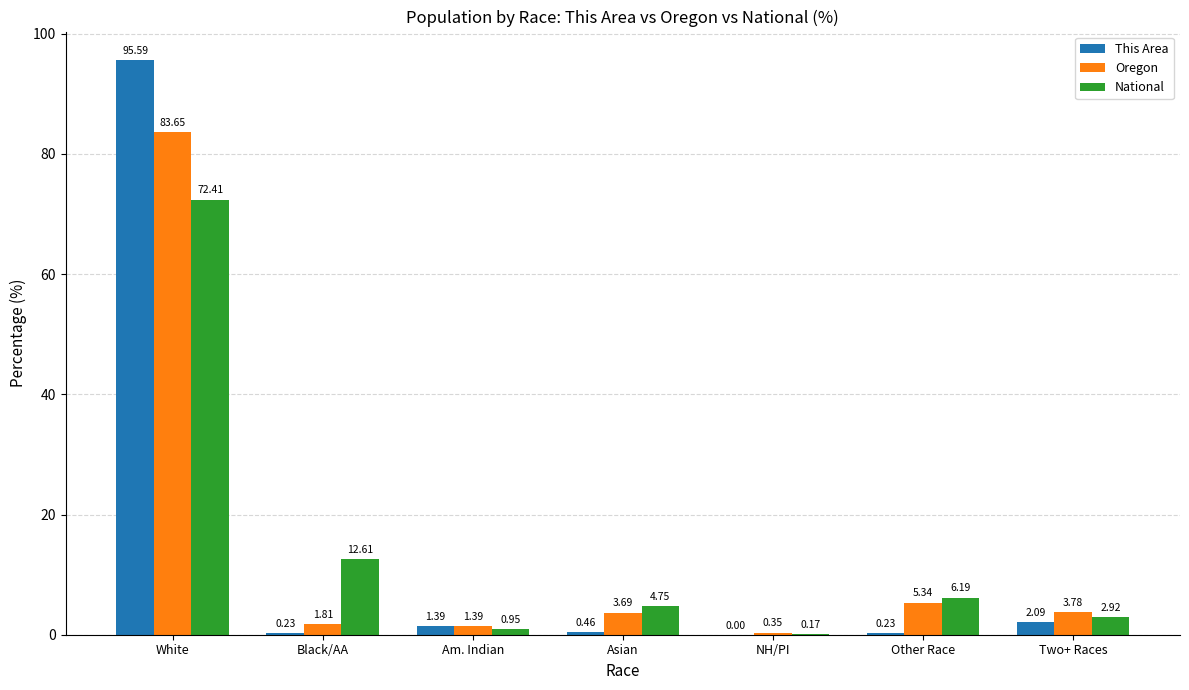

At which label does National reach its peak?

White